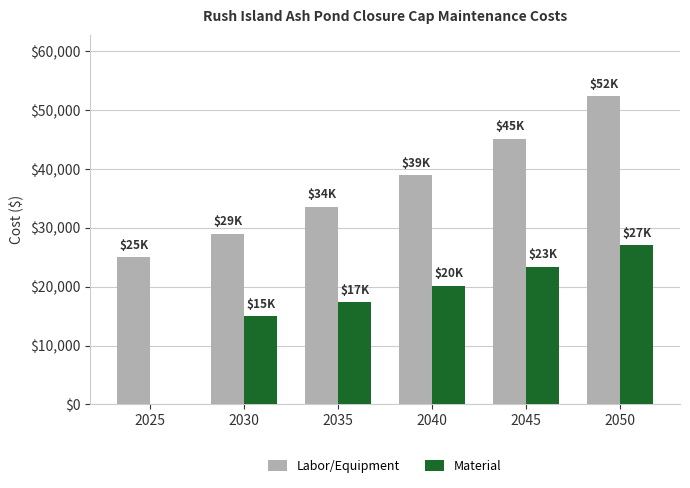

What is the greatest value displayed?

52344.7